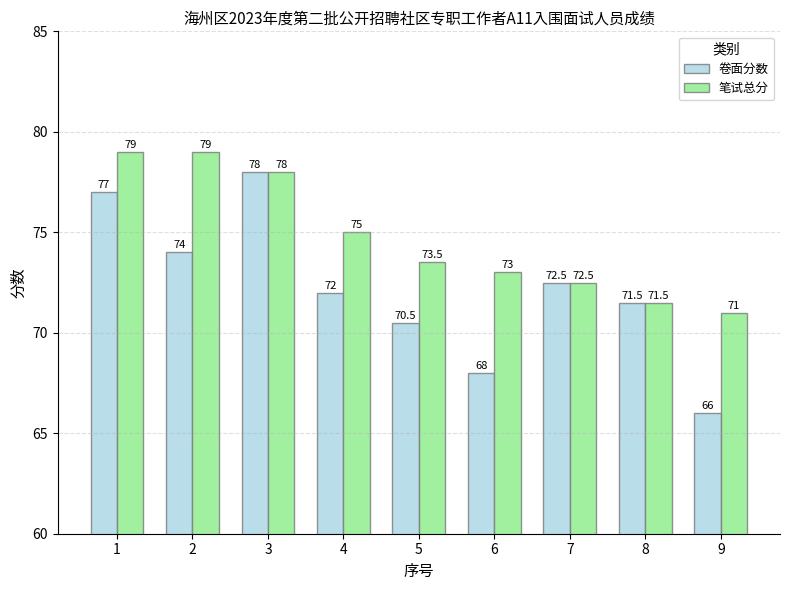

At how many categories does at least one series exceed 76?

3